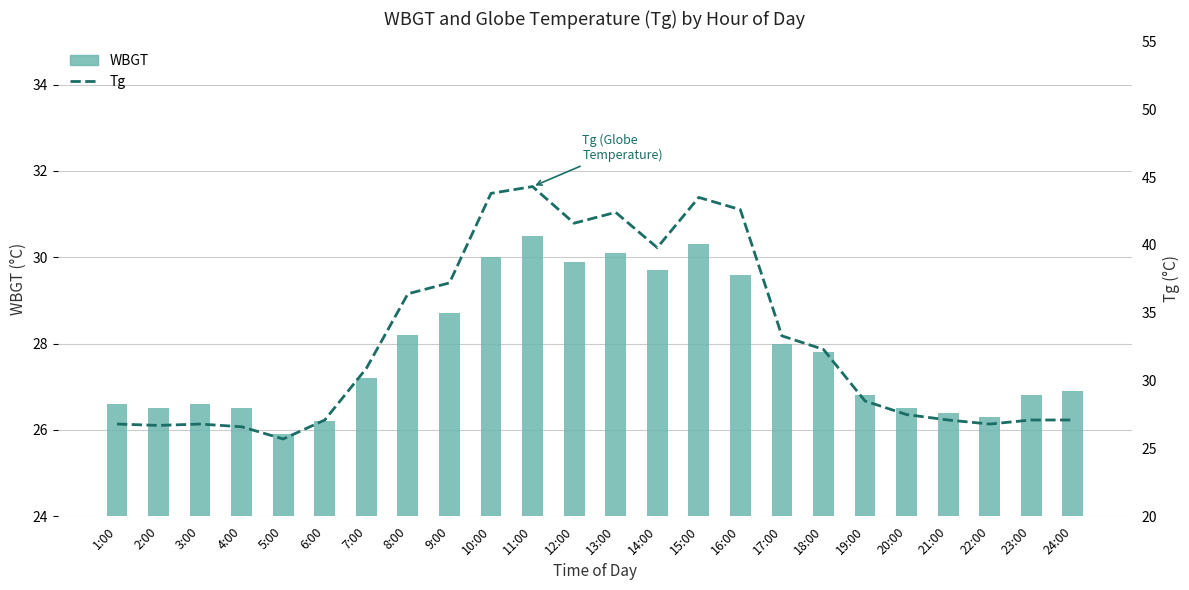

What is the difference between the second highest and minimum values in the WBGT series?

4.4